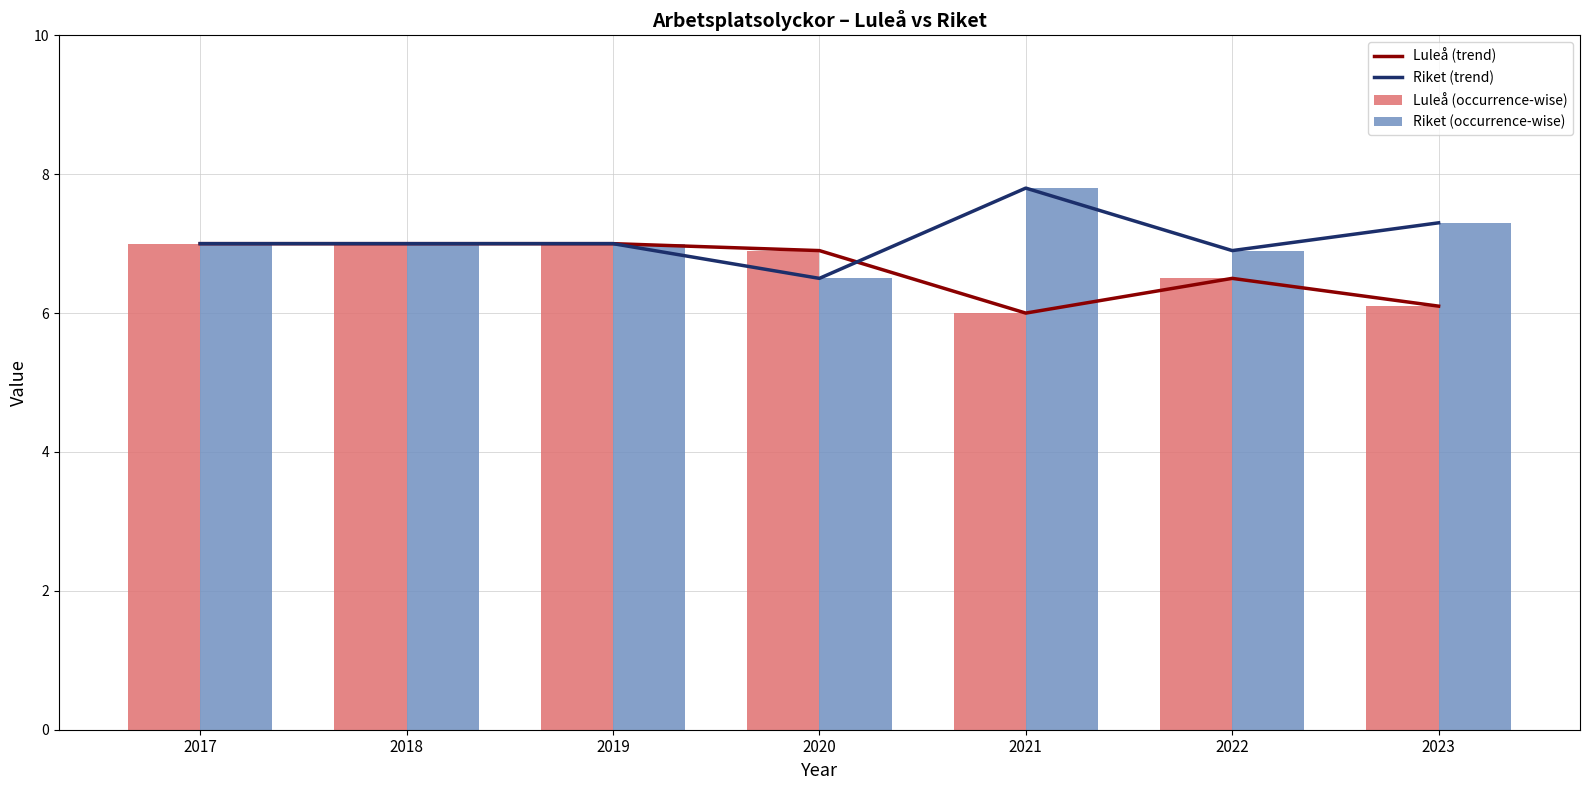

At which label does Riket (occurrence-wise) first exceed 7?

2021